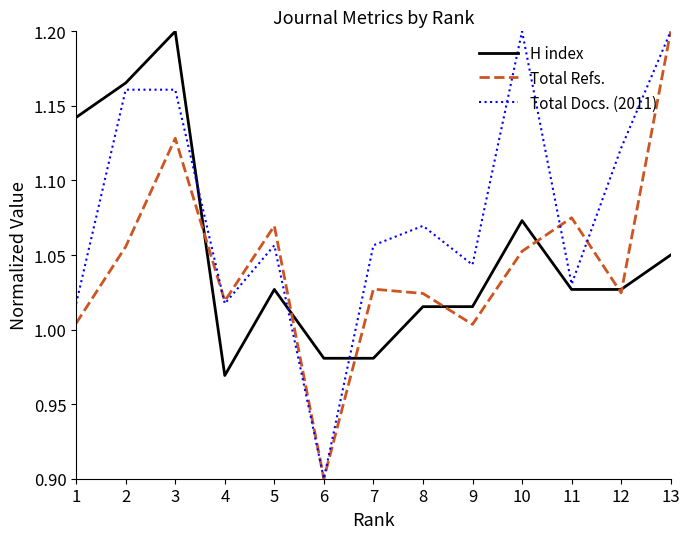

After their last crossing, which series has the higher values: Total Docs. (2011) or H index?

Total Docs. (2011)